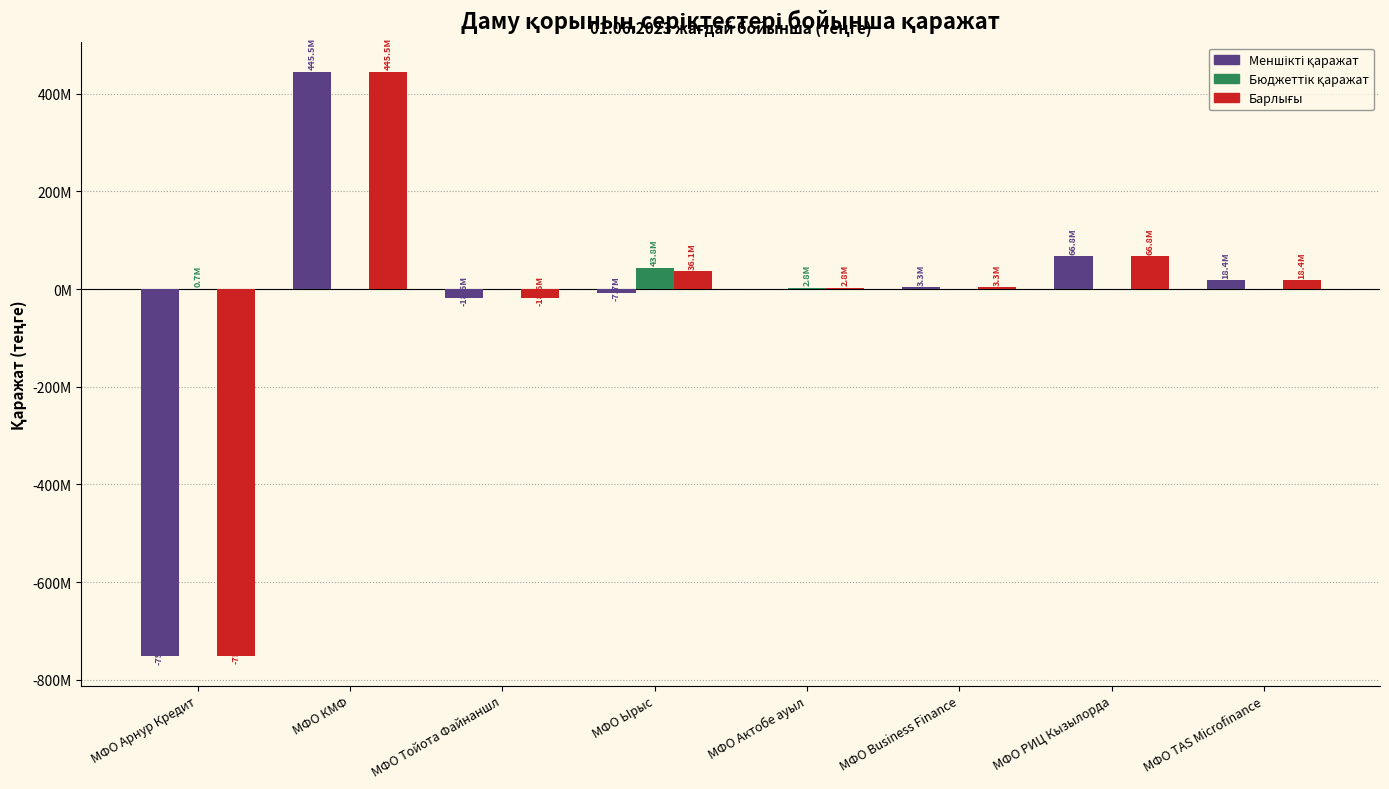

What is the approximate value of Бюджеттік қаражат at МФО Актобе ауыл?

2766497.0